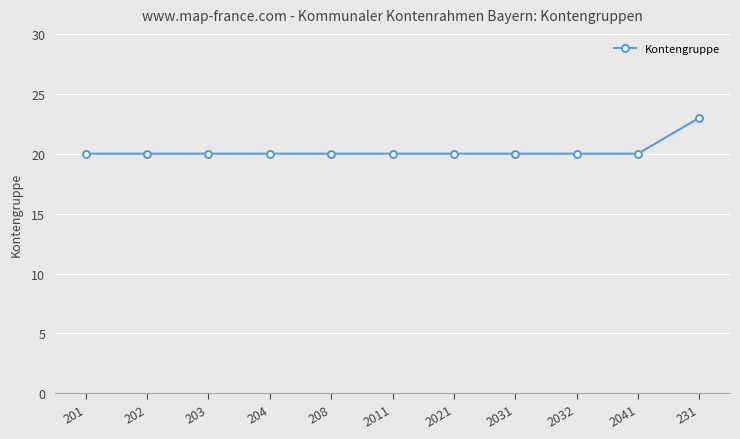

What is the ratio of the value at 2021 to the value at 204?

1.0